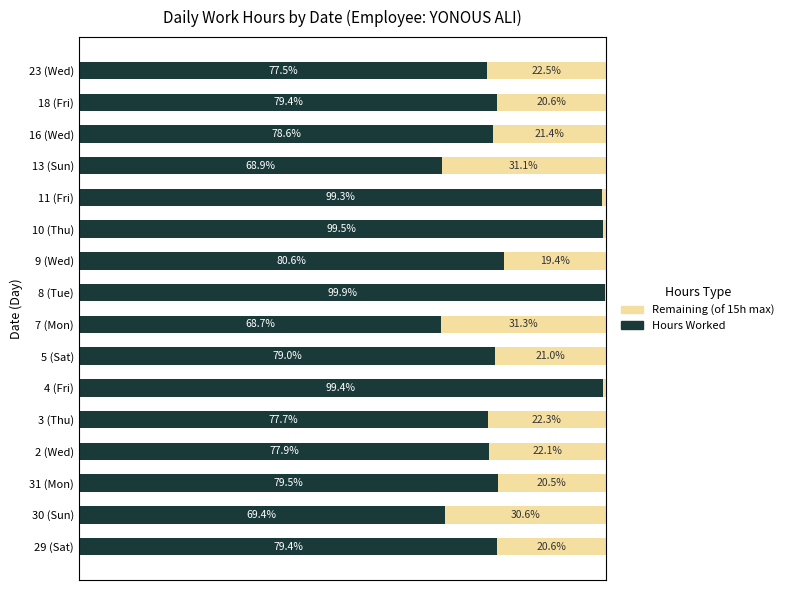

Where is Hours Worked nearest to the value 84?

9 (Wed)